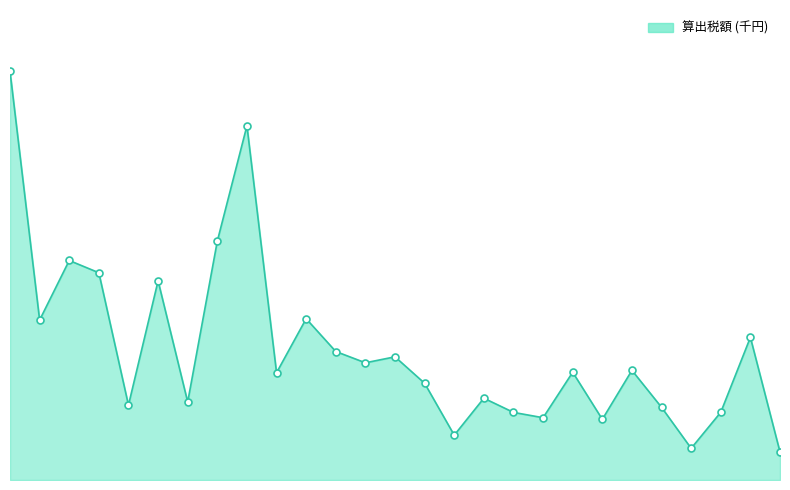

What is the change in value from 8 to 19?

-979.7